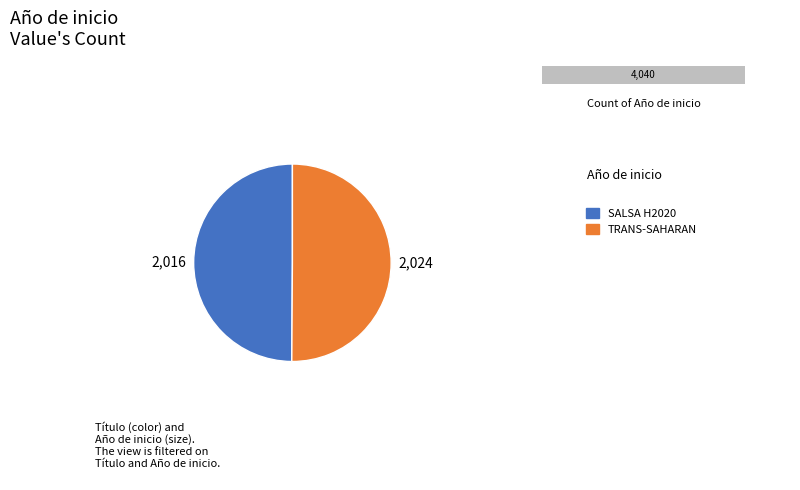

Is there any slice that represents more than half of the pie?

Yes